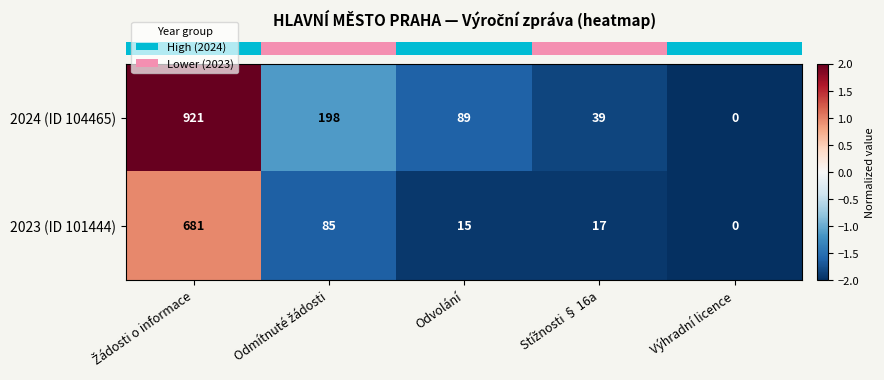

What is the spread (max minus min) of values at Odvolání?

74